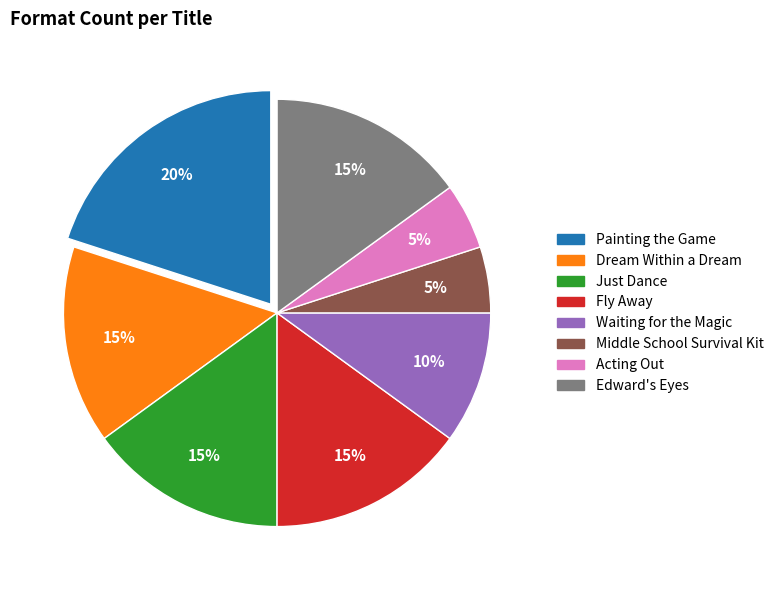

To the nearest percent, what is the average slice percentage?

12%